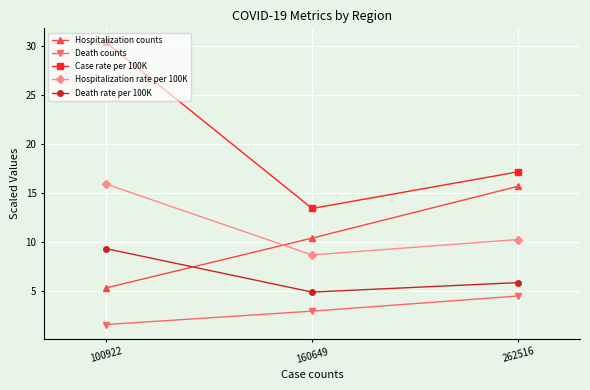

Count the number of data series in this chart.

5